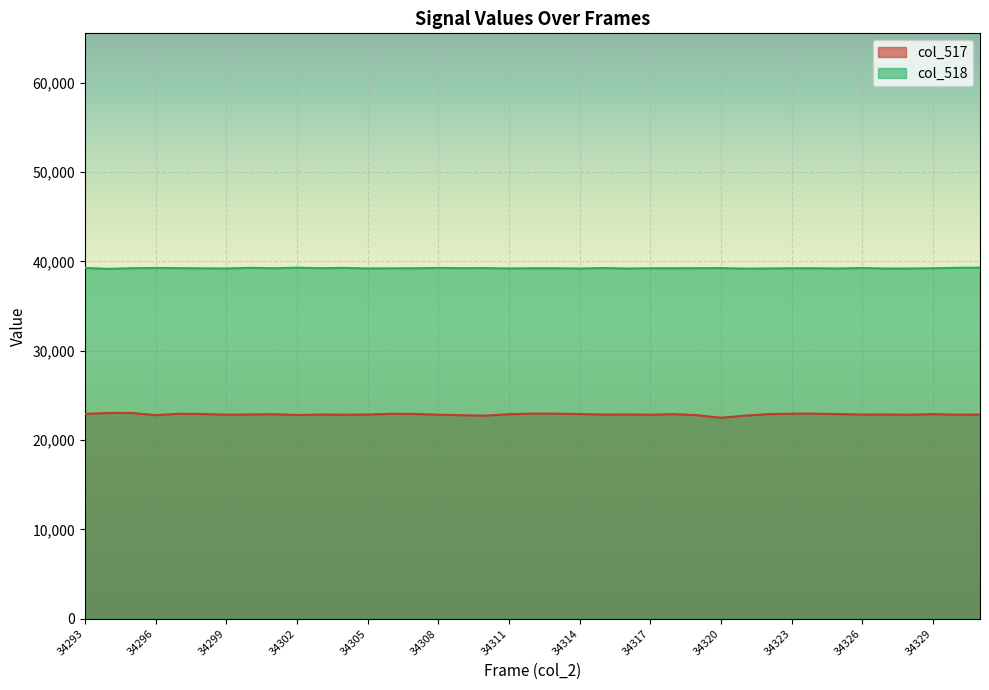

Which series has the largest range (max minus min)?

col_517